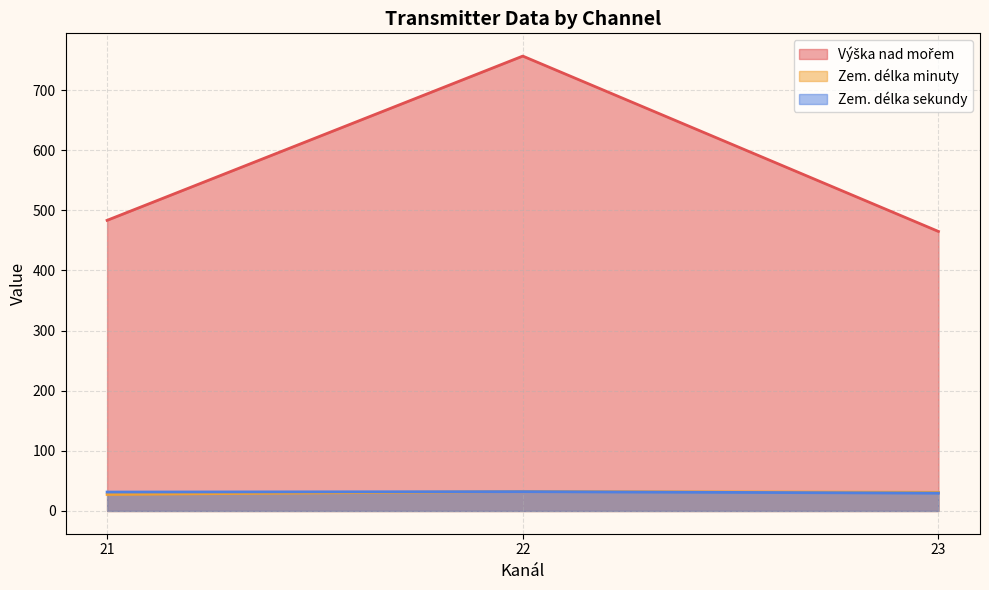

How many lines are shown in the chart?

3